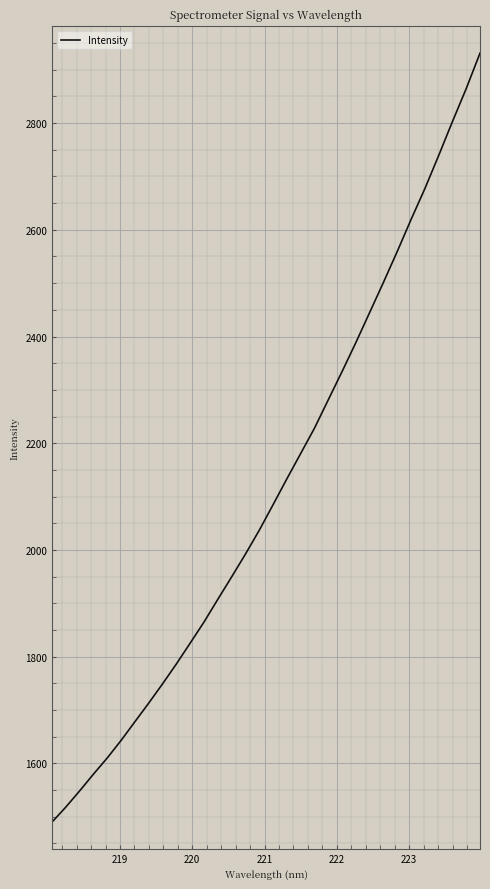

What is the difference between the maximum and minimum values?

1441.4